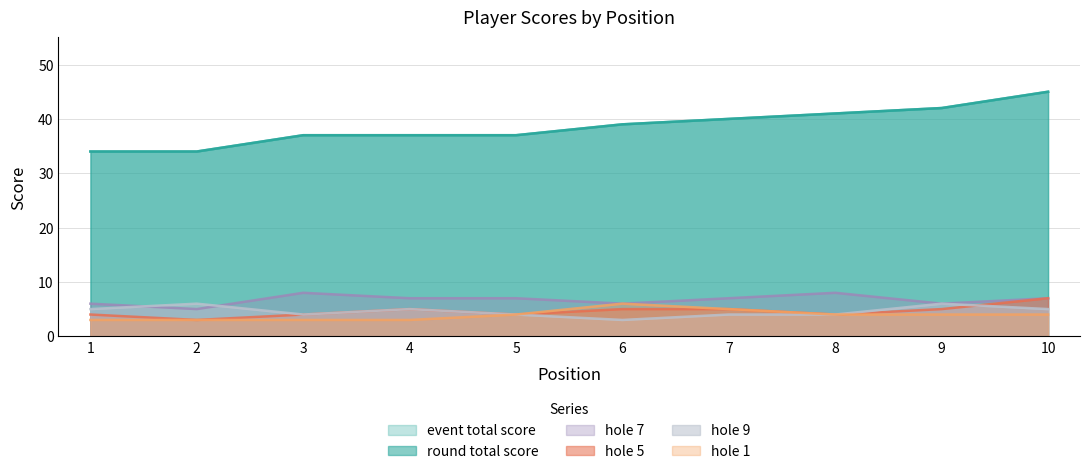

True or false: hole_9 and event_total_score cross at least once.

False